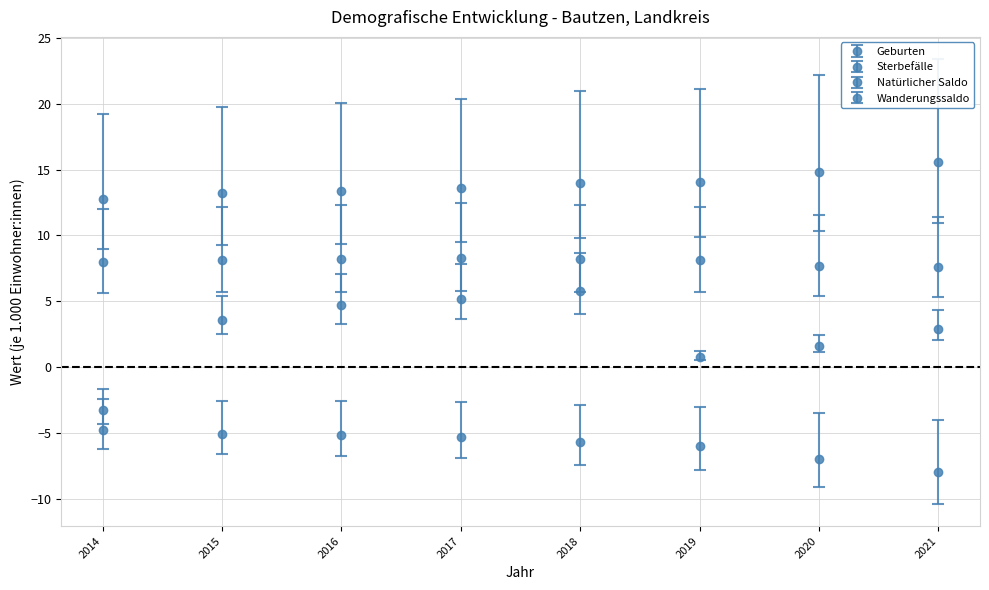

How many lines are shown in the chart?

4